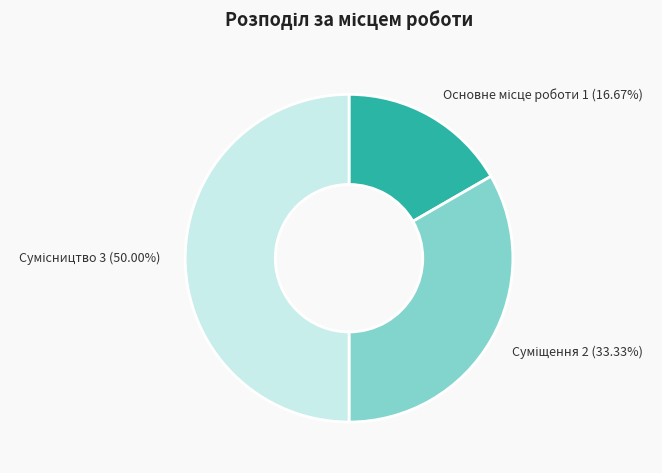

Does Суміщення account for over 50% of the chart?

No